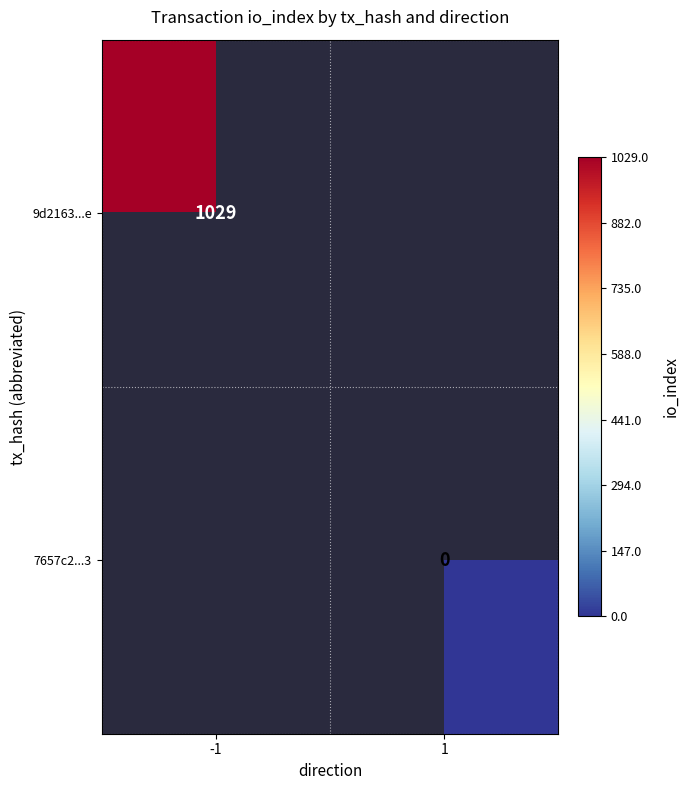

Is it true that 9d2163...e equals 577 at -1?

False